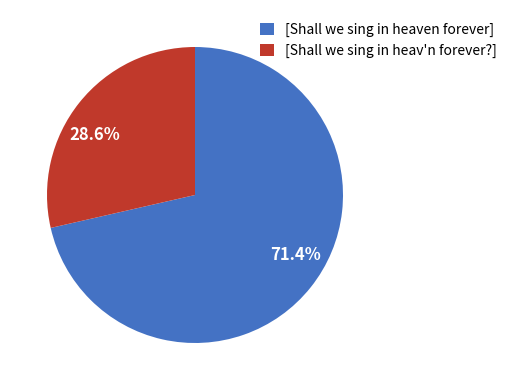

Is it true that [Shall we sing in heaven forever] is 61% of the pie?

False